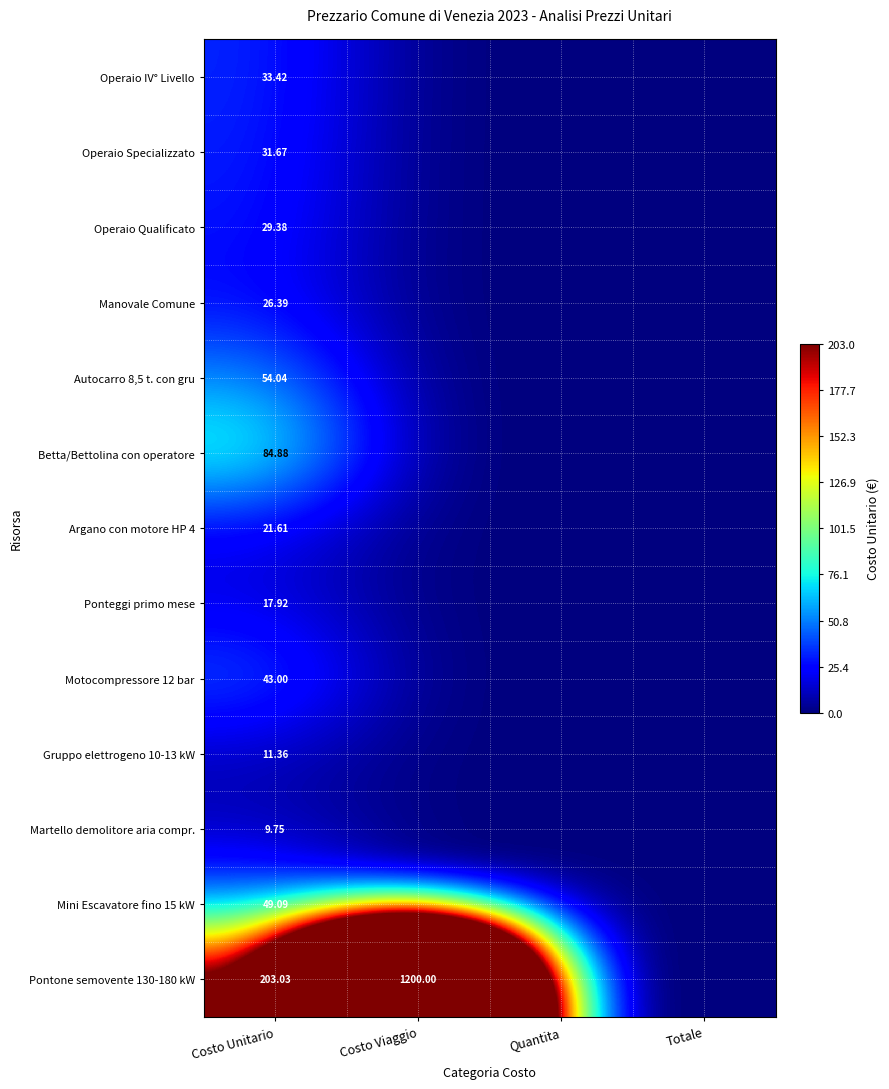

Is it true that Pontone semovente 130-180 kW equals 1654.7 at Costo Viaggio?

False